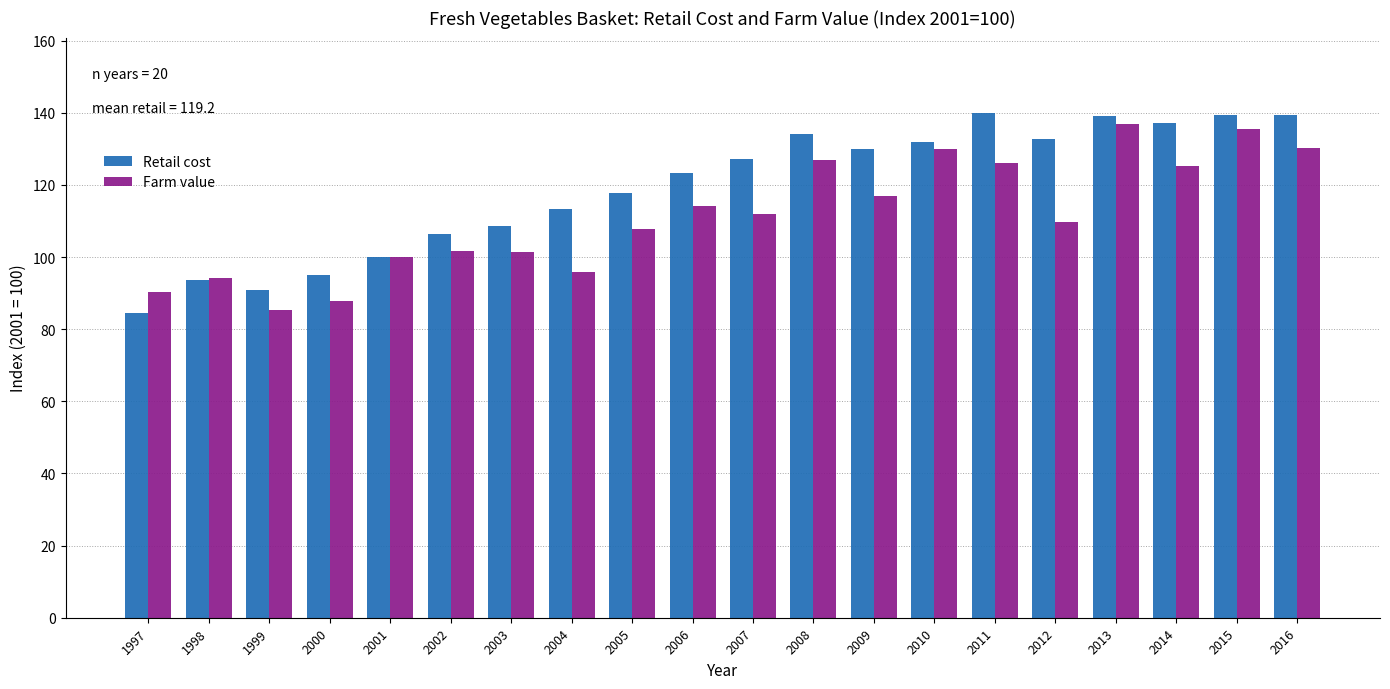

Between 2004 and 2008, which series saw the biggest shift?

Farm value